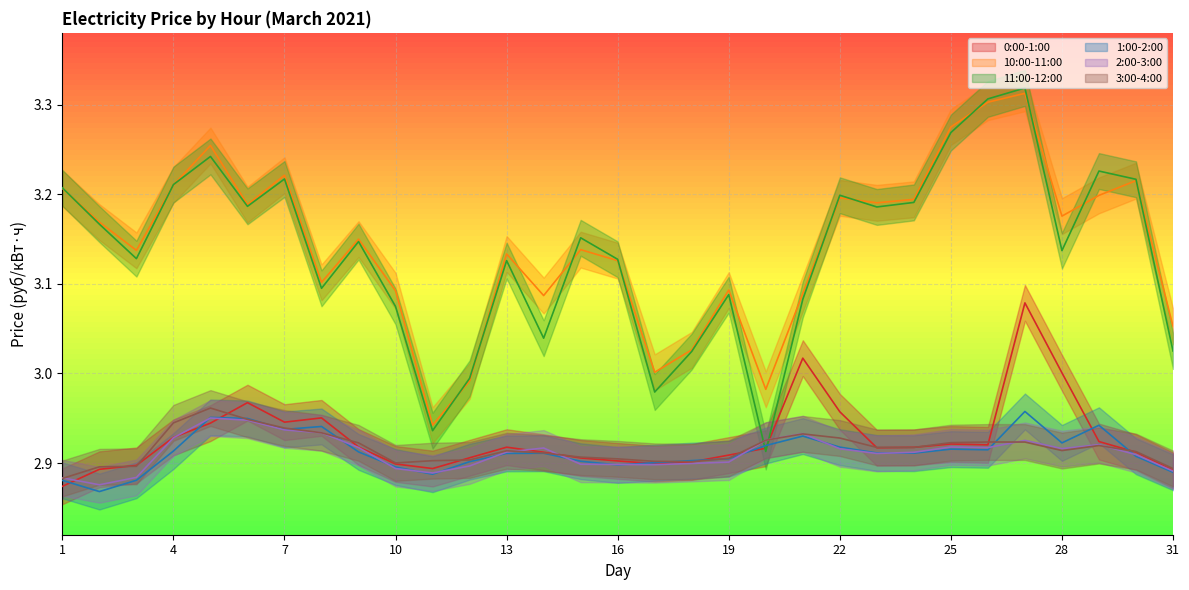

What is the total value across all series at 7?

18.2